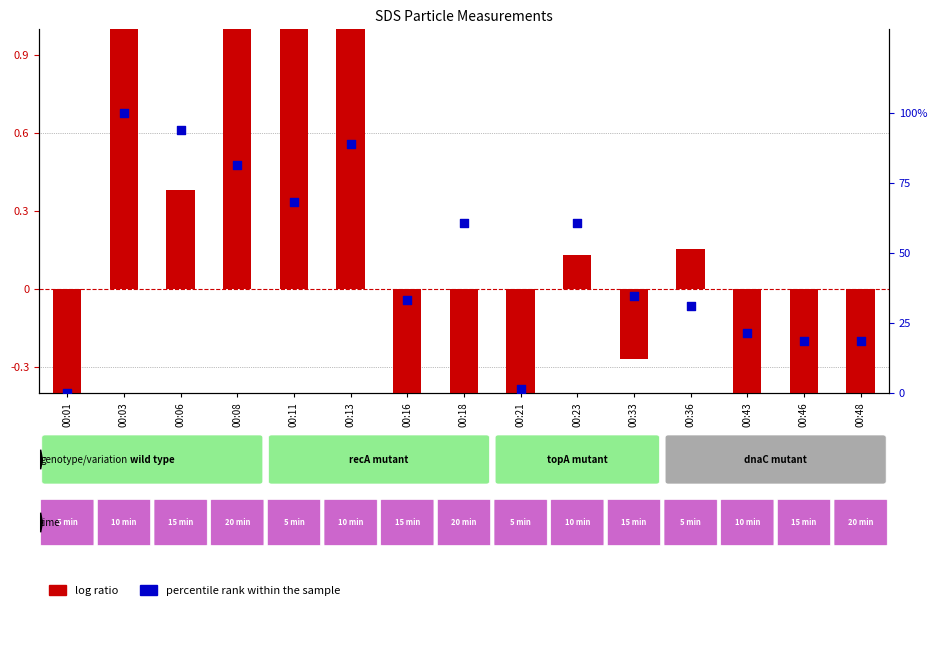

Which series reaches the minimum Y coordinate?

log ratio